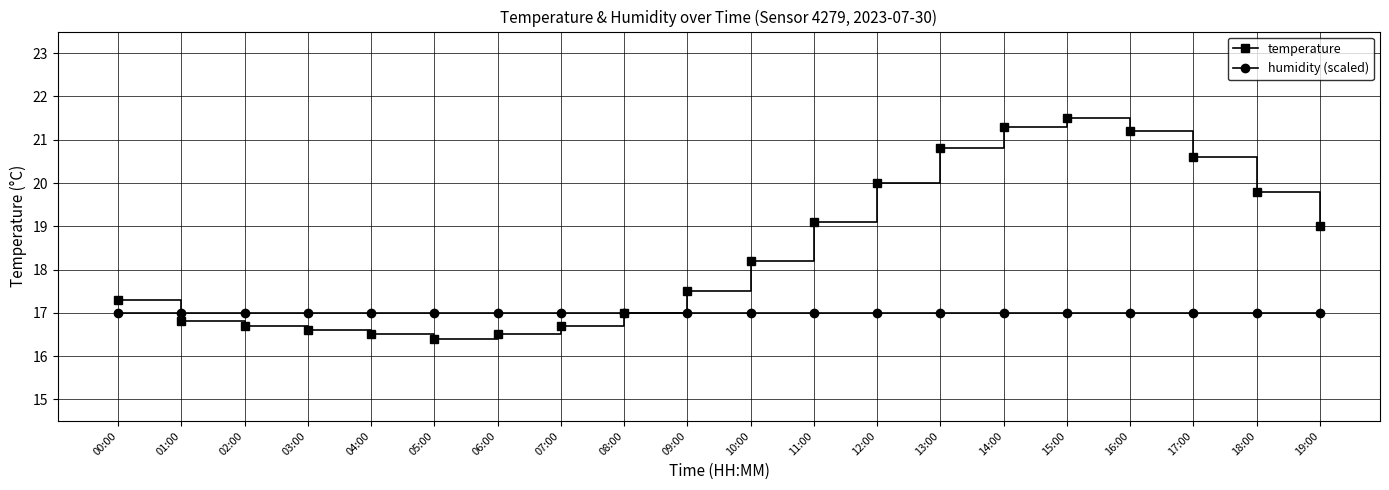

The humidity (scaled) series shows 17.0 at 18:00. True or false?

True